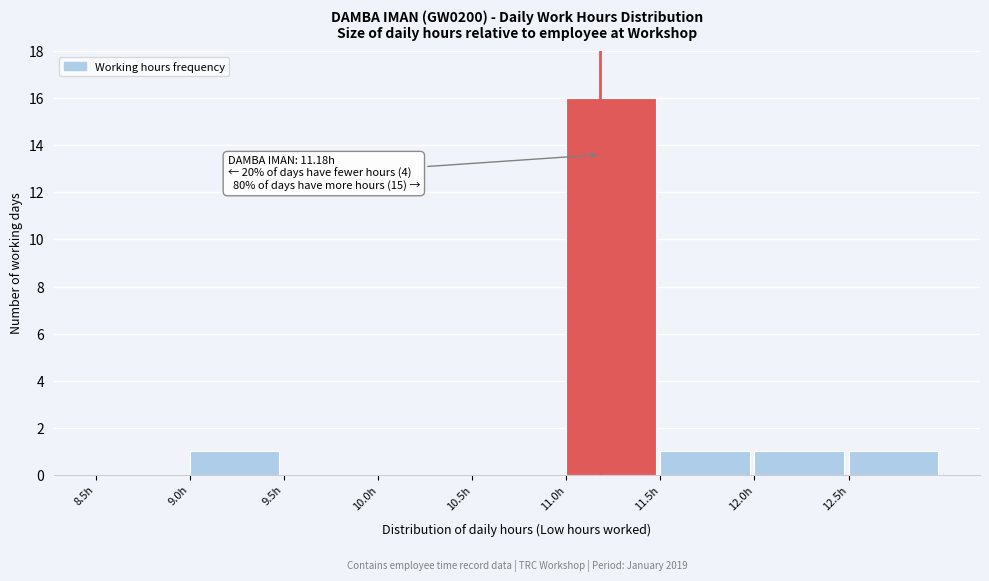

Over which range of the x-axis is the bar tallest?

11.0 to 11.5